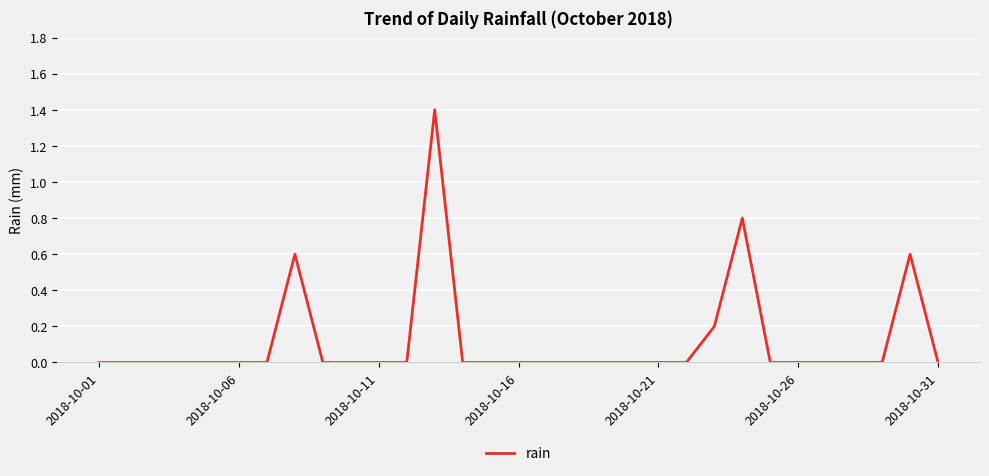

What is the difference between the maximum and minimum values?

1.4